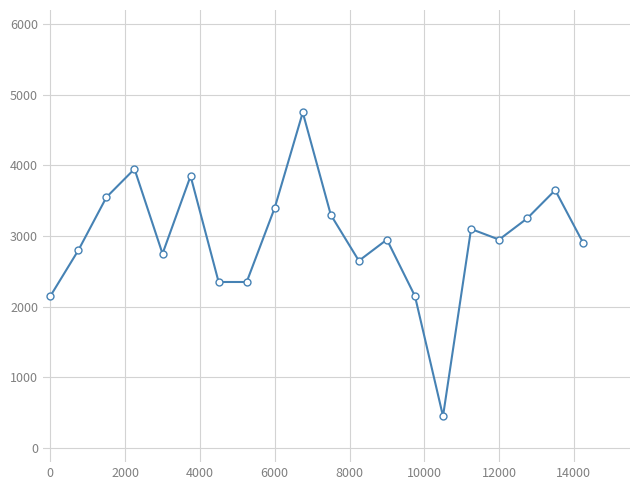

What is the difference between the maximum and minimum values?

4300.0